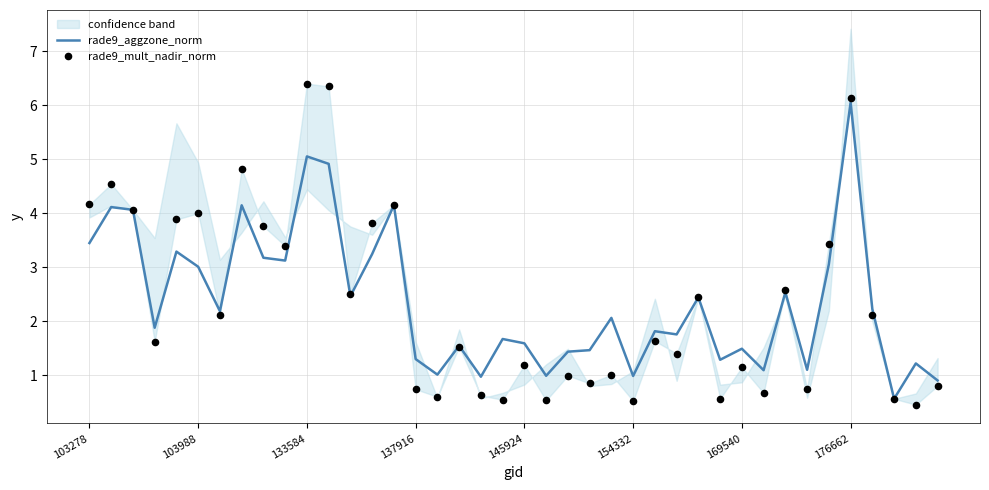

What are all the series names shown in the legend?

rade9_aggzone_norm, rade9_mult_nadir_norm